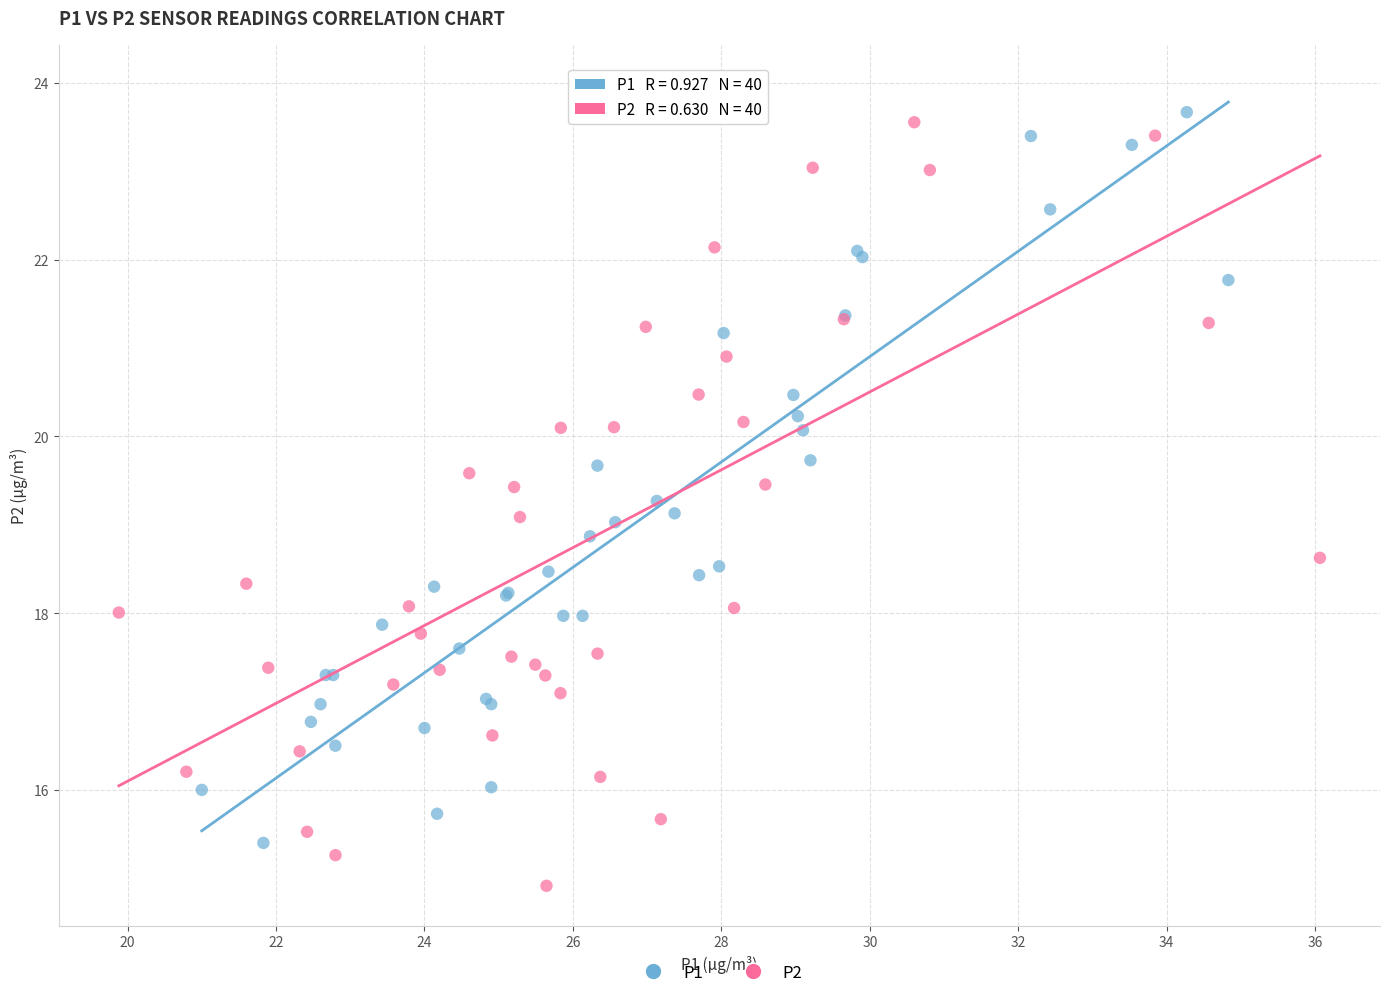

Which series contains the lowest Y value?

P2